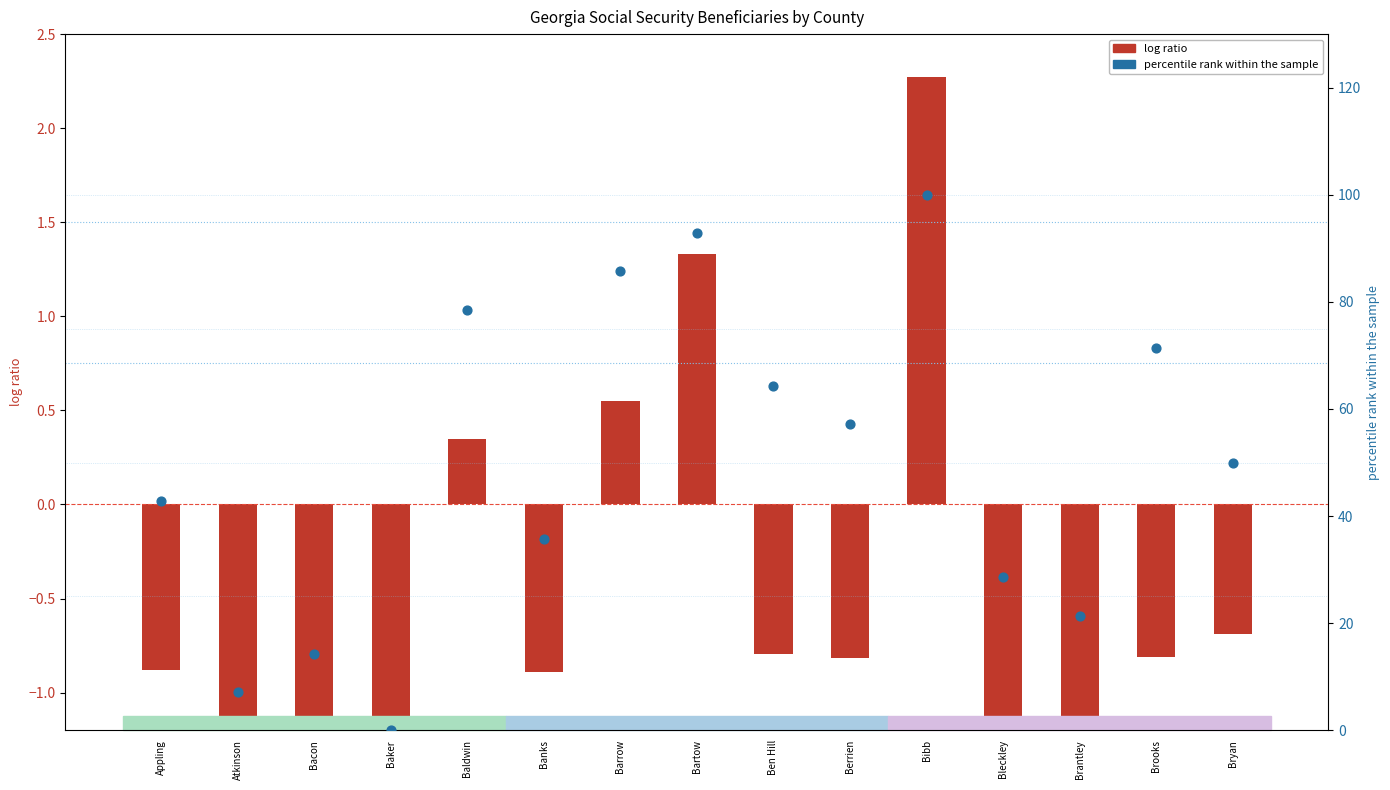

Which series reaches the minimum Y coordinate?

log ratio (Retired workers)